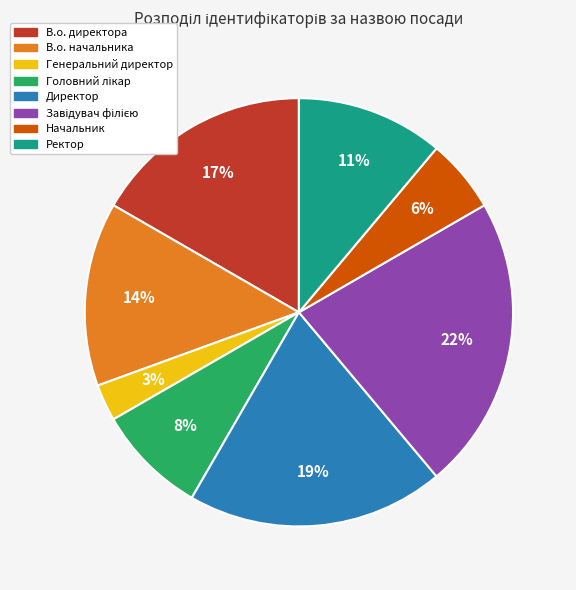

Between Ректор and Генеральний директор, which is larger?

Ректор